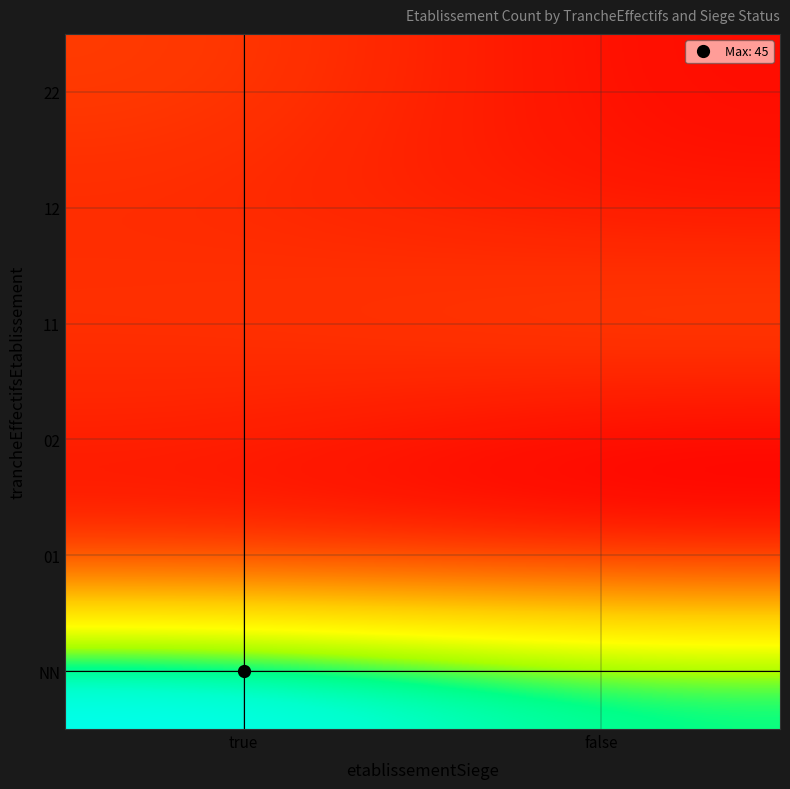

At which category does the chart reach its minimum across all series?

false